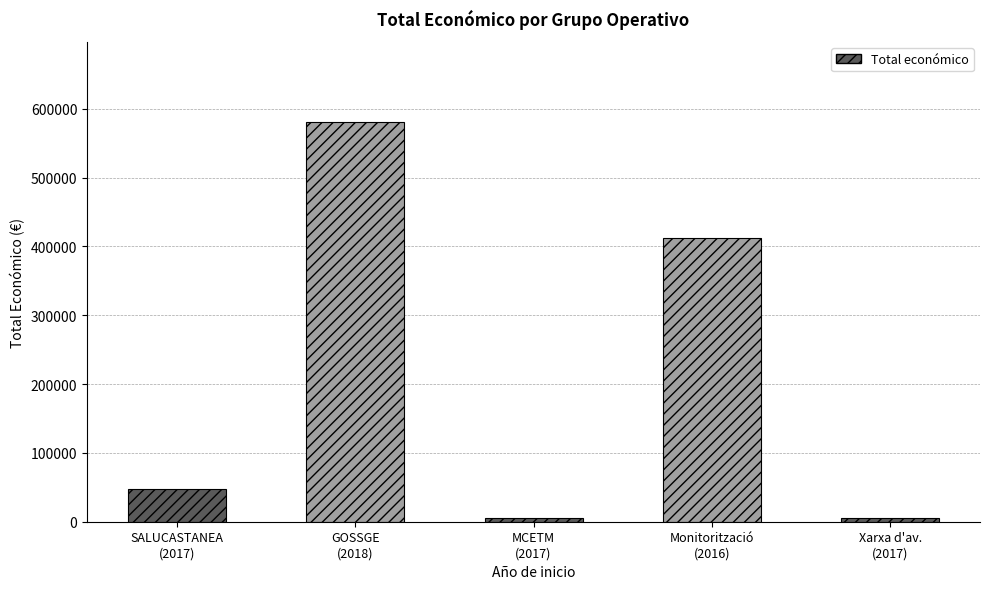

Reading left to right, extract all data points from this chart.

2017=48000	2018=581157	2017=5000	2016=412758	2017=5000